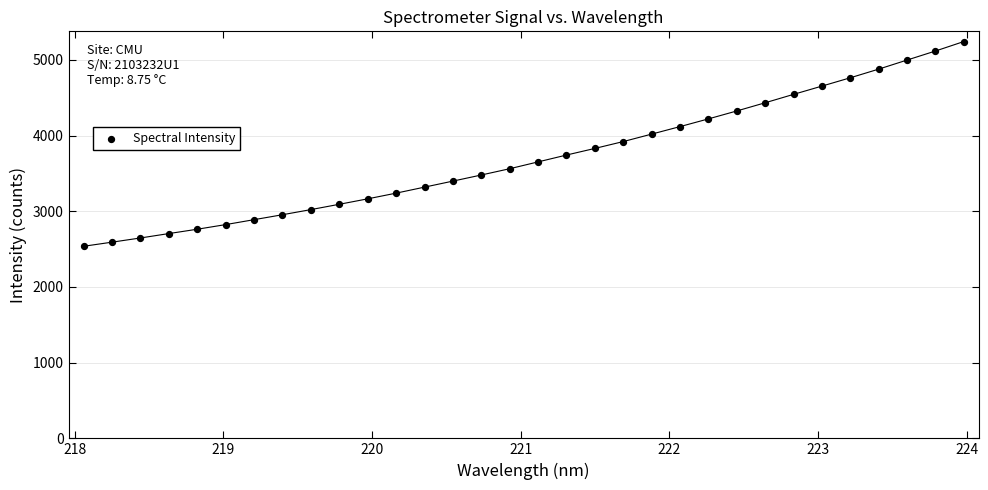

What is the range of X values (max minus min)?

5.9